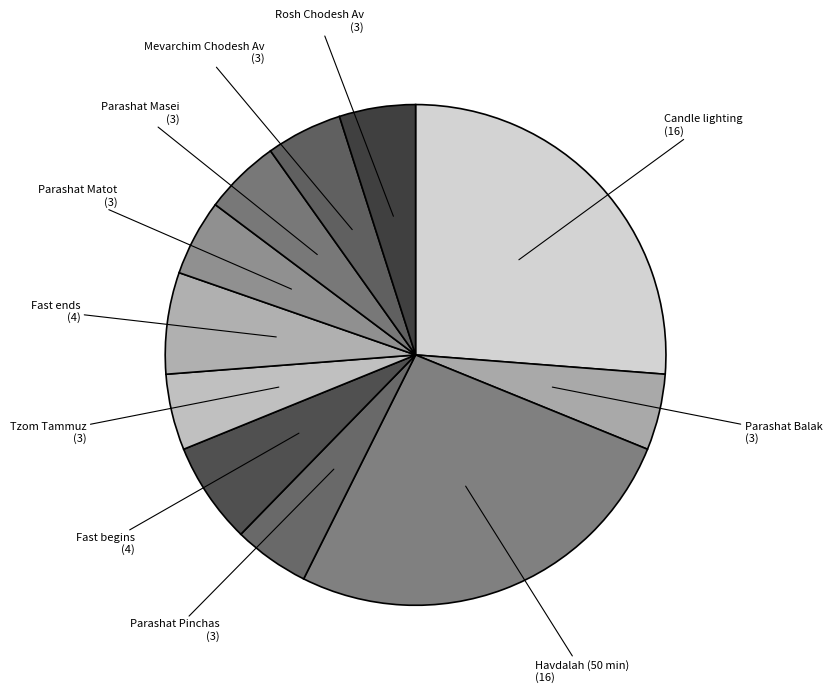

Combined, do Tzom Tammuz (3) and Parashat Balak (3) account for over 50%?

No